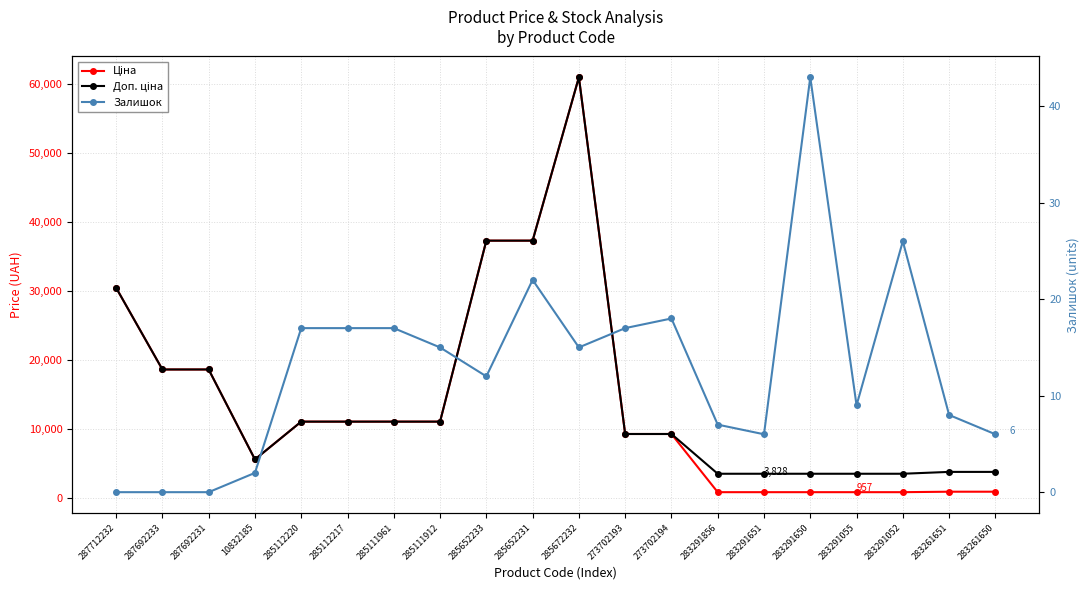

At which category is the sum across all series the highest?

285672232